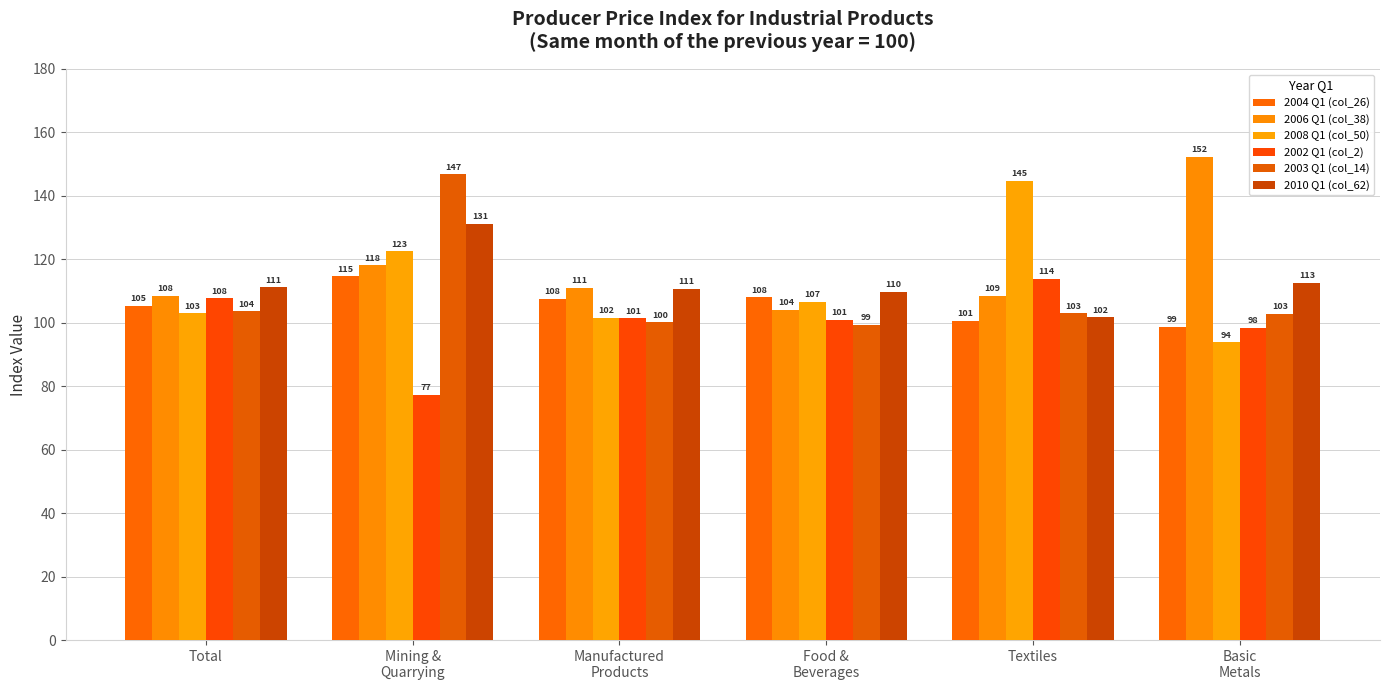

Is the value of 2004 Q1 (col_26) at Basic
Metals greater than the value of 2008 Q1 (col_50) at Total?

No